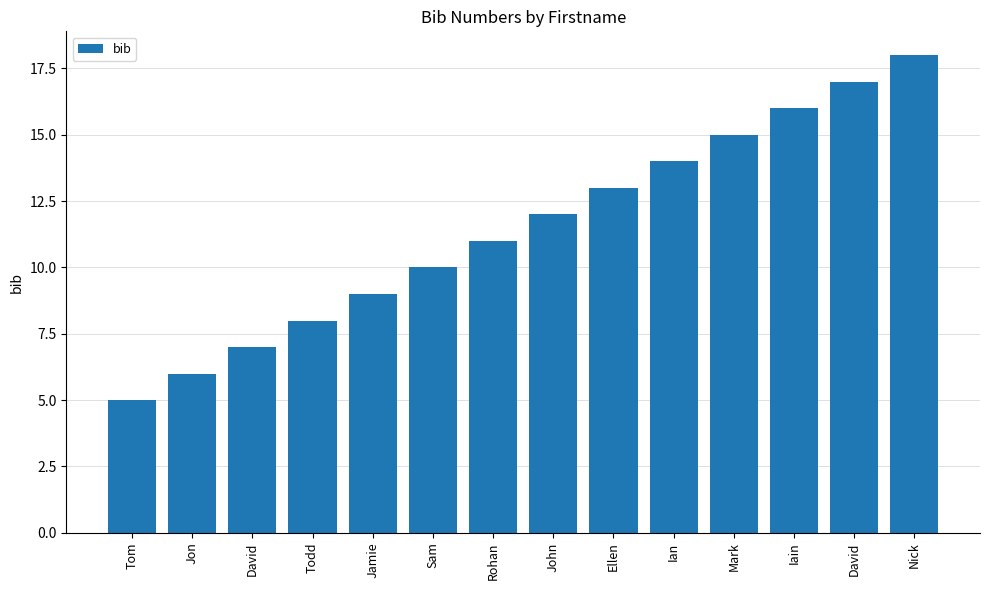

What is the average value?

12